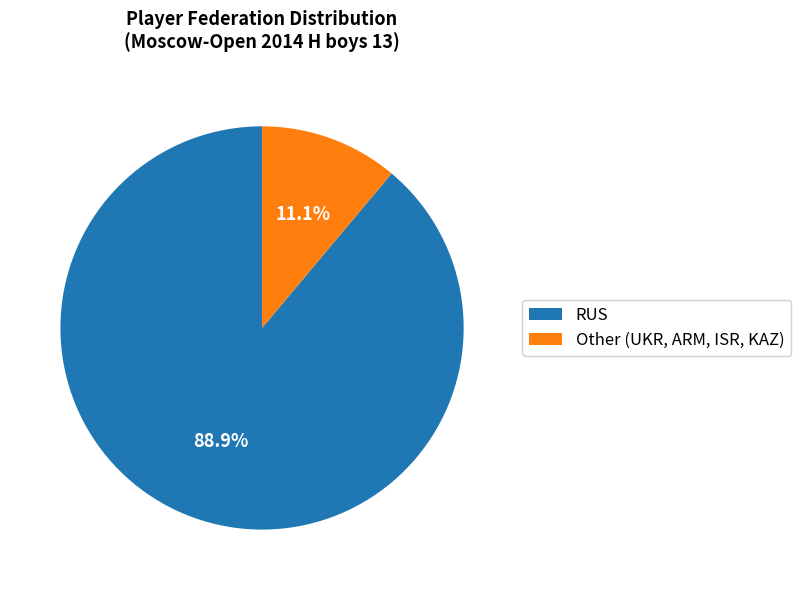

What percentage is the RUS slice, to the nearest percent?

89%